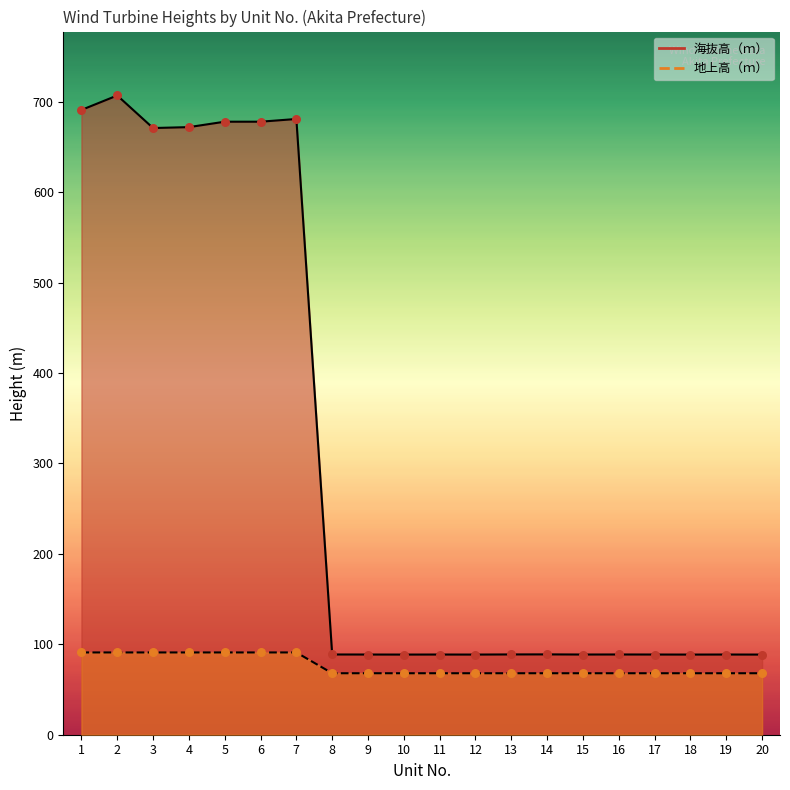

Which series has the largest Y range (max minus min)?

海抜高（ｍ）